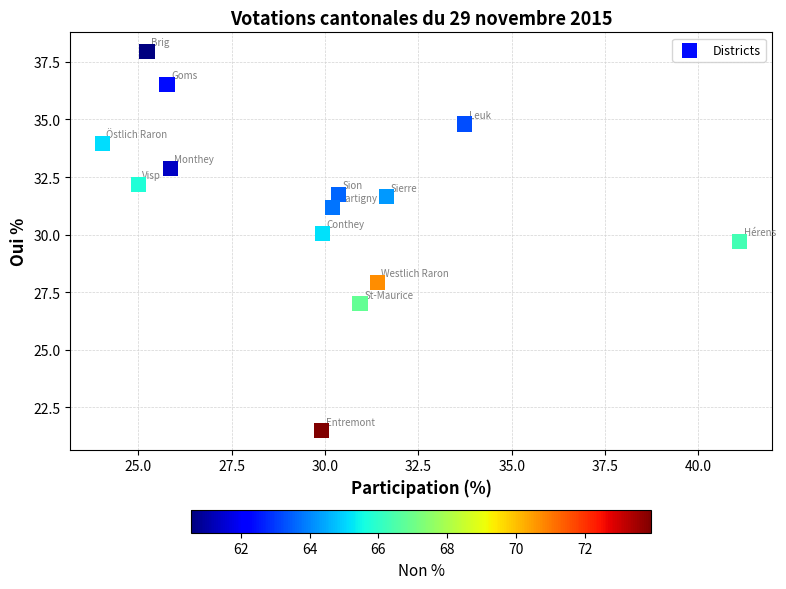

What Y value in the scatter plot is closest to 29?

29.7